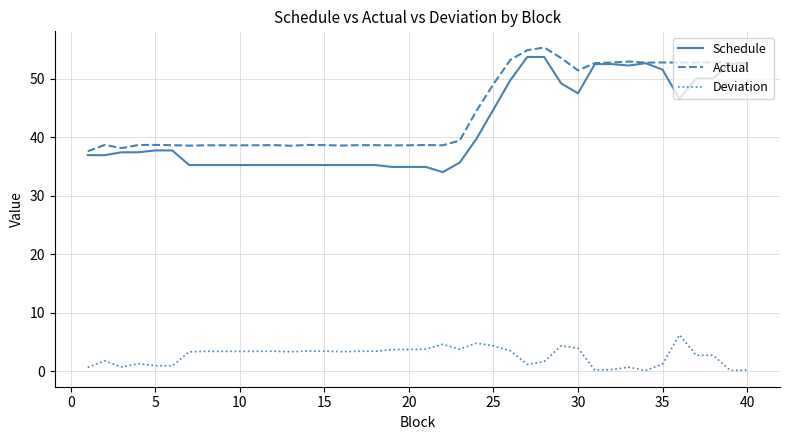

Which series has the widest spread of values?

Schedule